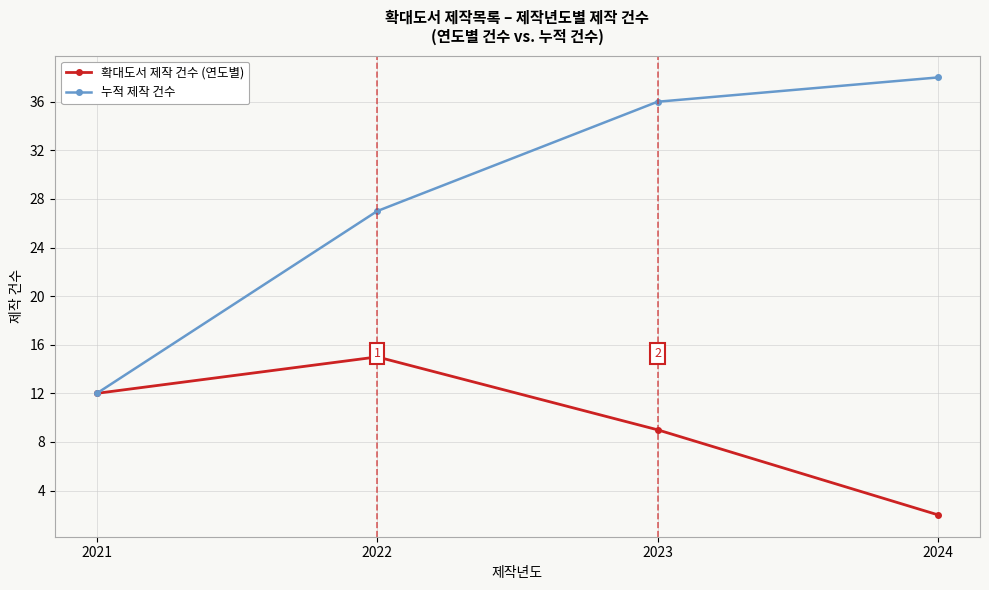

True or false: 누적 제작 건수 has a value of 12 at 2021.

True